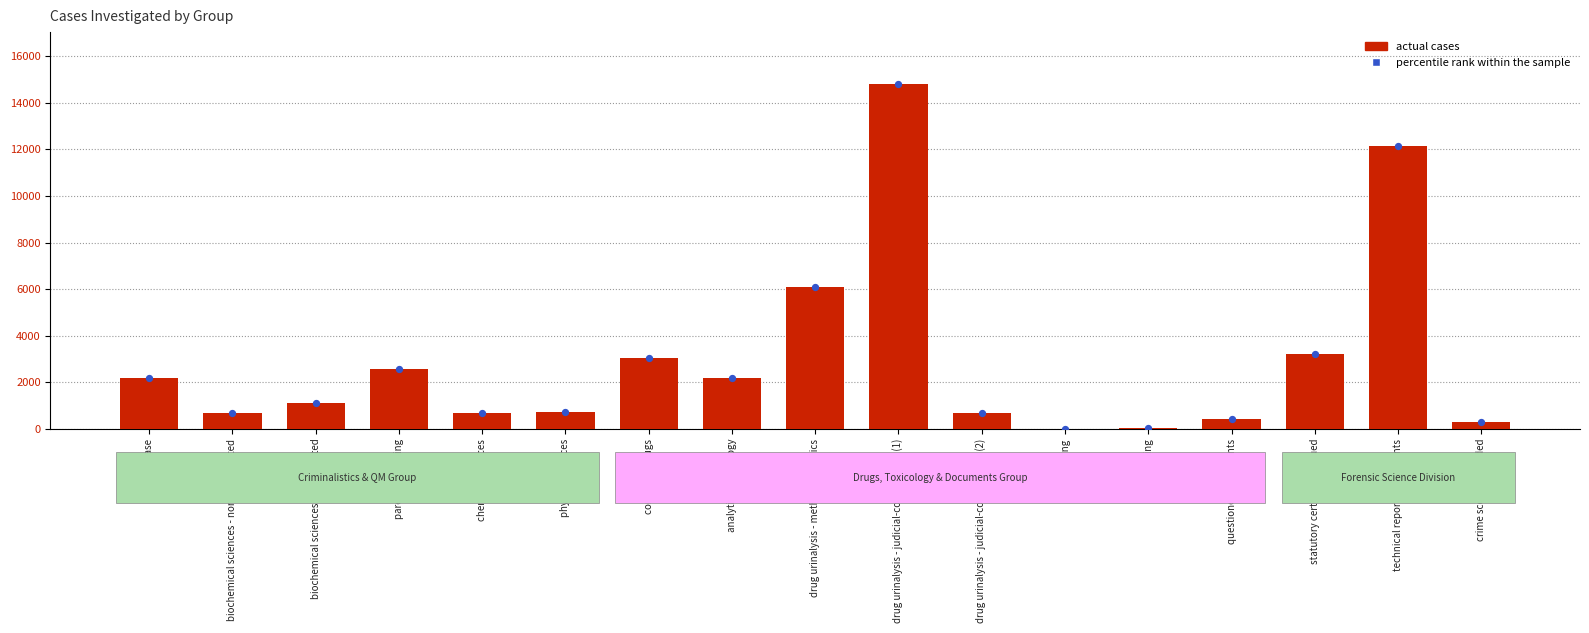

What are all the series names shown in the legend?

actual cases, percentile rank within the sample